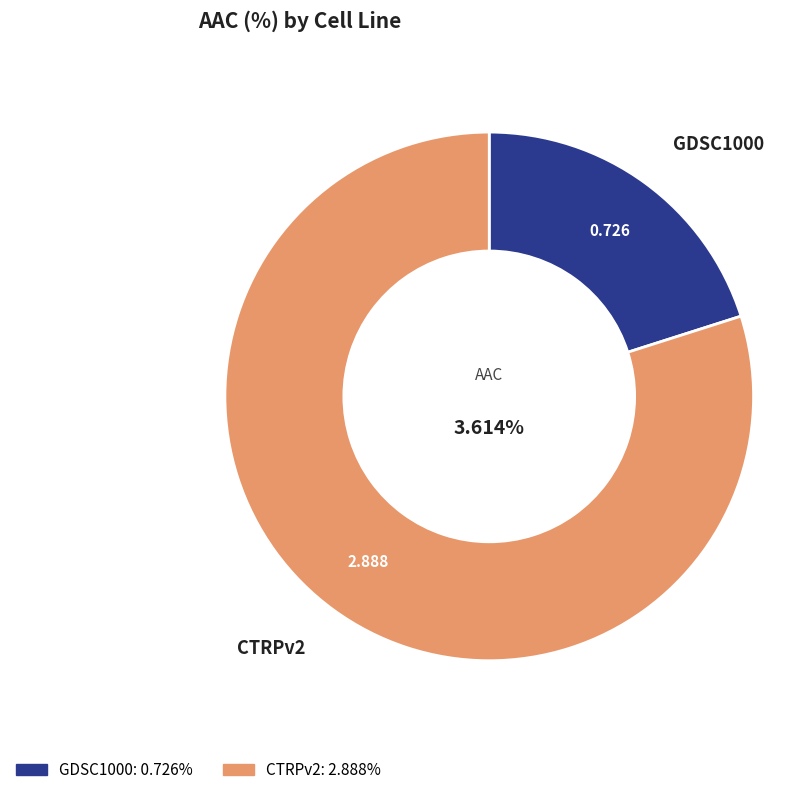

To the nearest percent, what is the difference between the largest and smallest slice percentages?

60%